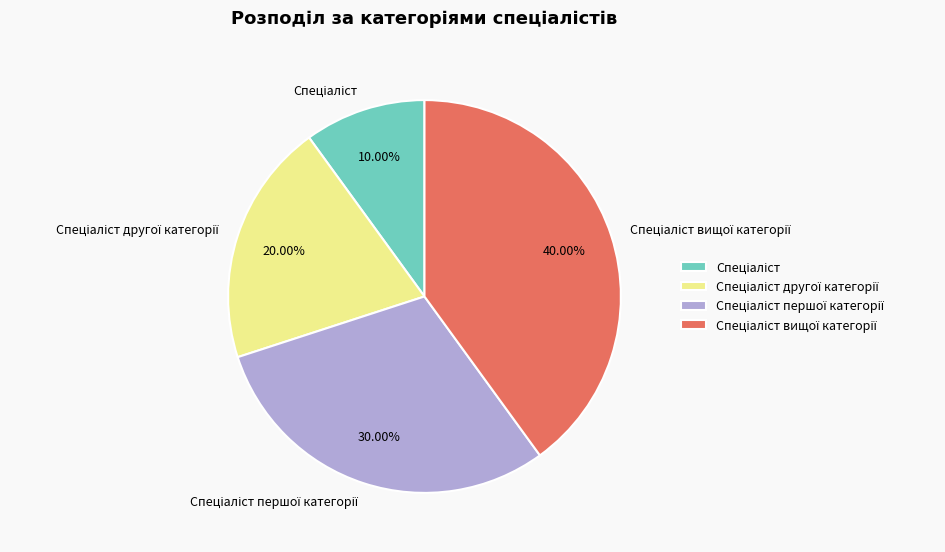

Is there any slice that represents more than half of the pie?

No